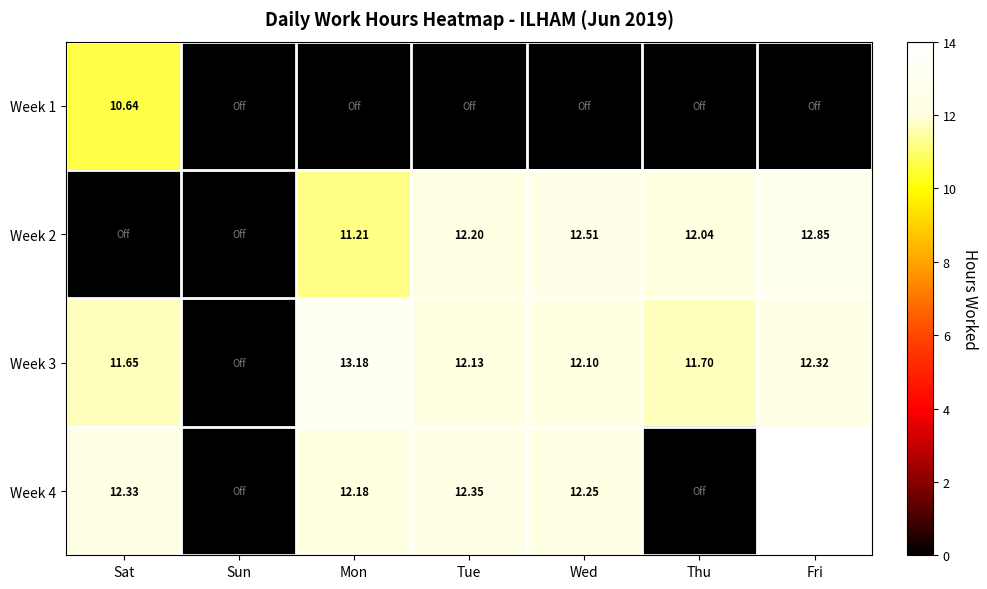

Is the value of Week 4 at Mon greater than the value of Week 2 at Fri?

No